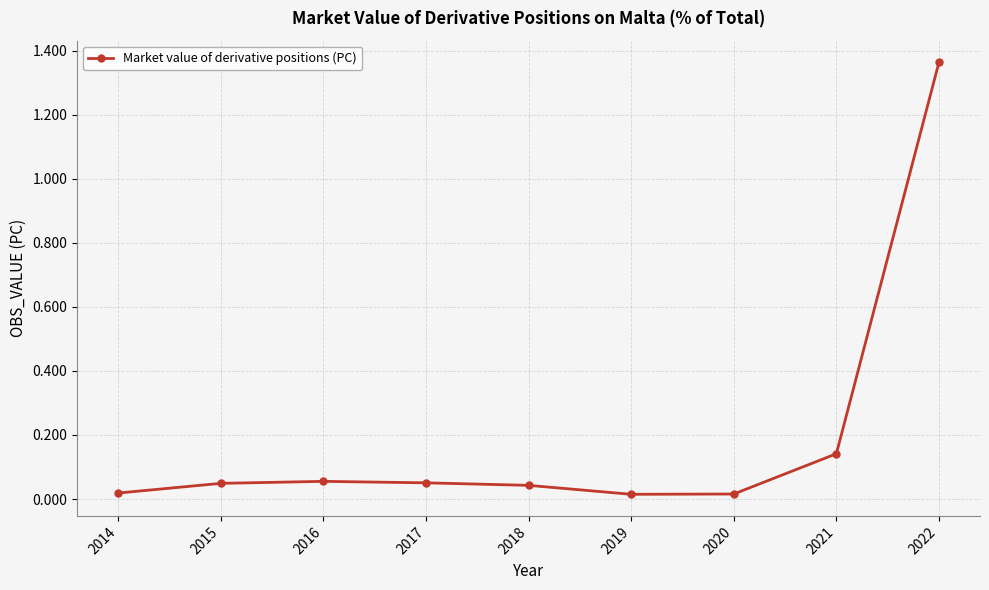

What is the difference between the maximum and minimum values?

1.3